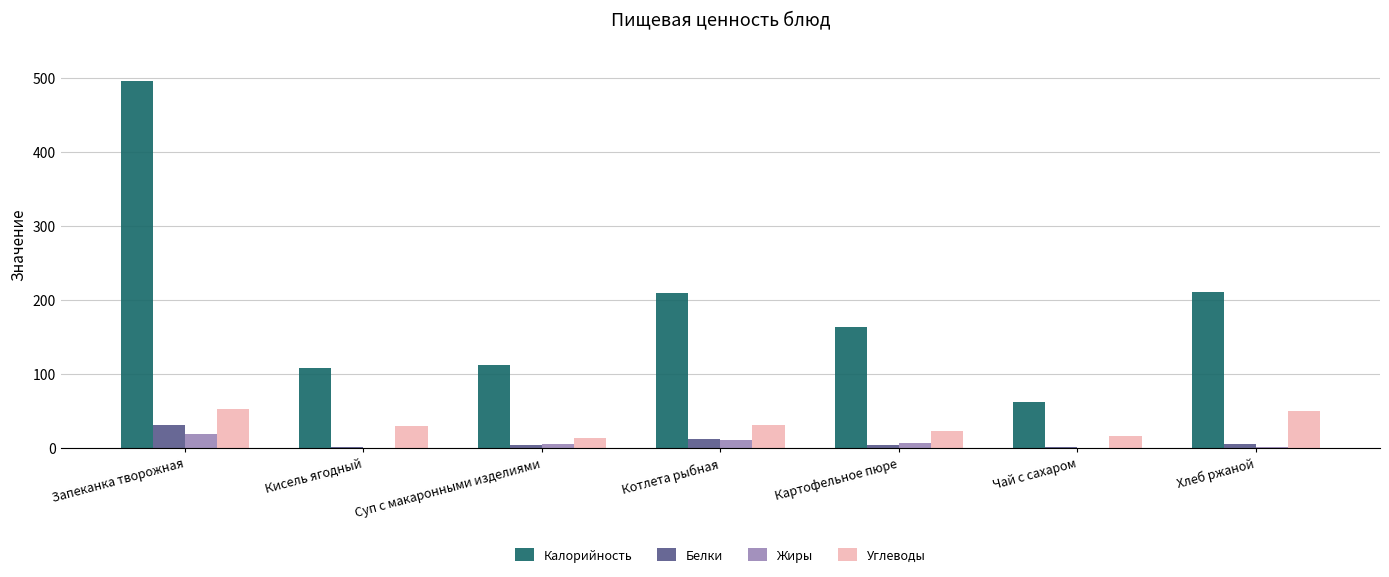

The value of Углеводы at Картофельное пюре is 21.9. True or false?

True